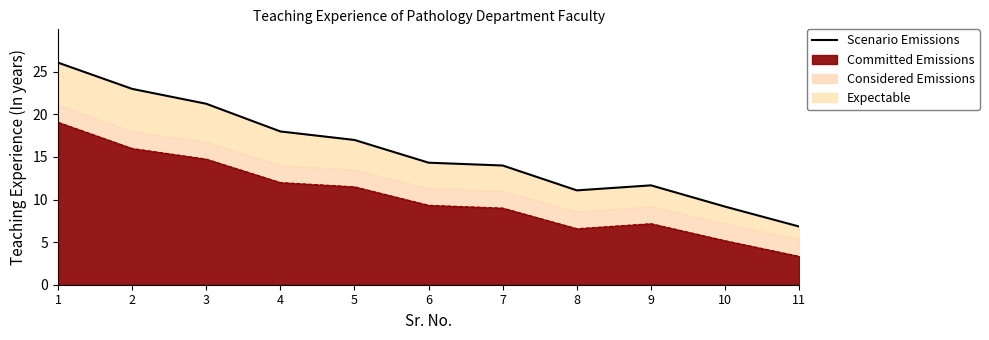

What is the difference between the maximum and minimum values?

19.2